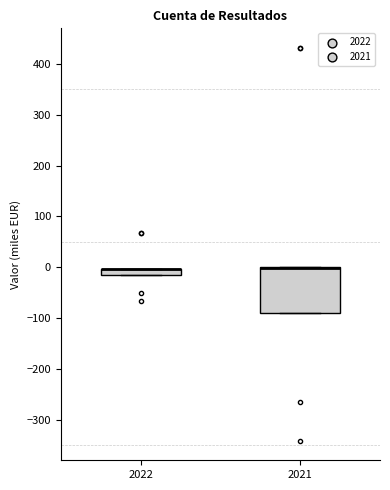

Where is the lower edge of the box at x = 2022 on the y-axis? The values are not printed on the chart, so give them approximately, as read against the axis.

-20